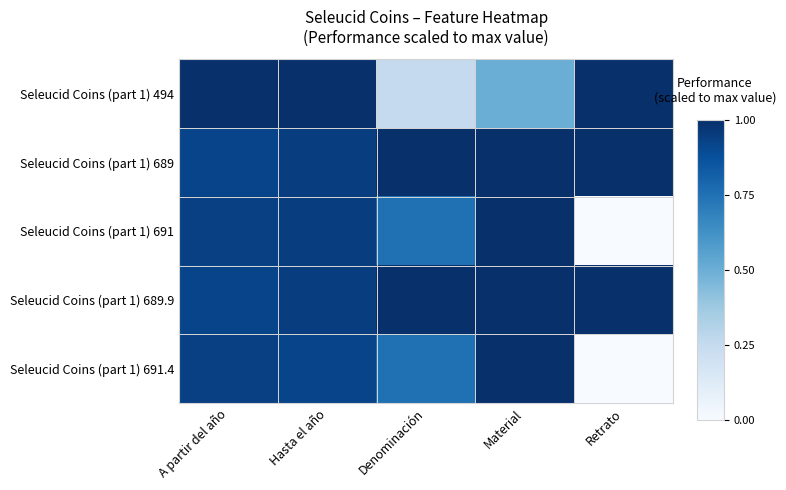

What is the difference between the highest and lowest values at Material?

0.5